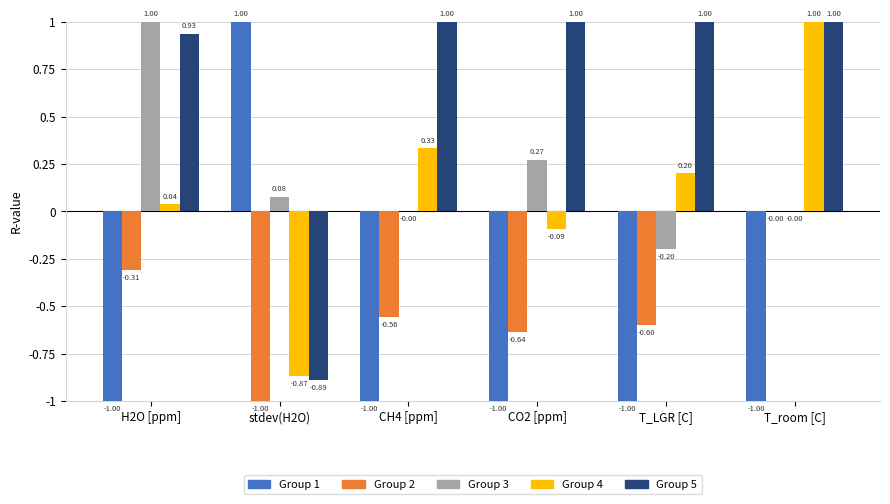

At which label is Group 4 closest to 0?

H2O [ppm]